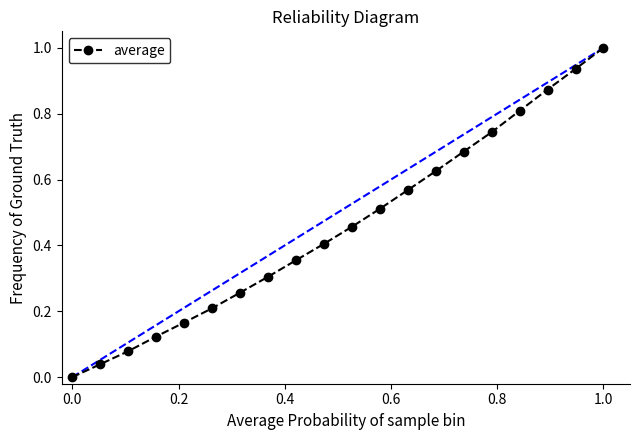

How many series are shown in this chart?

1